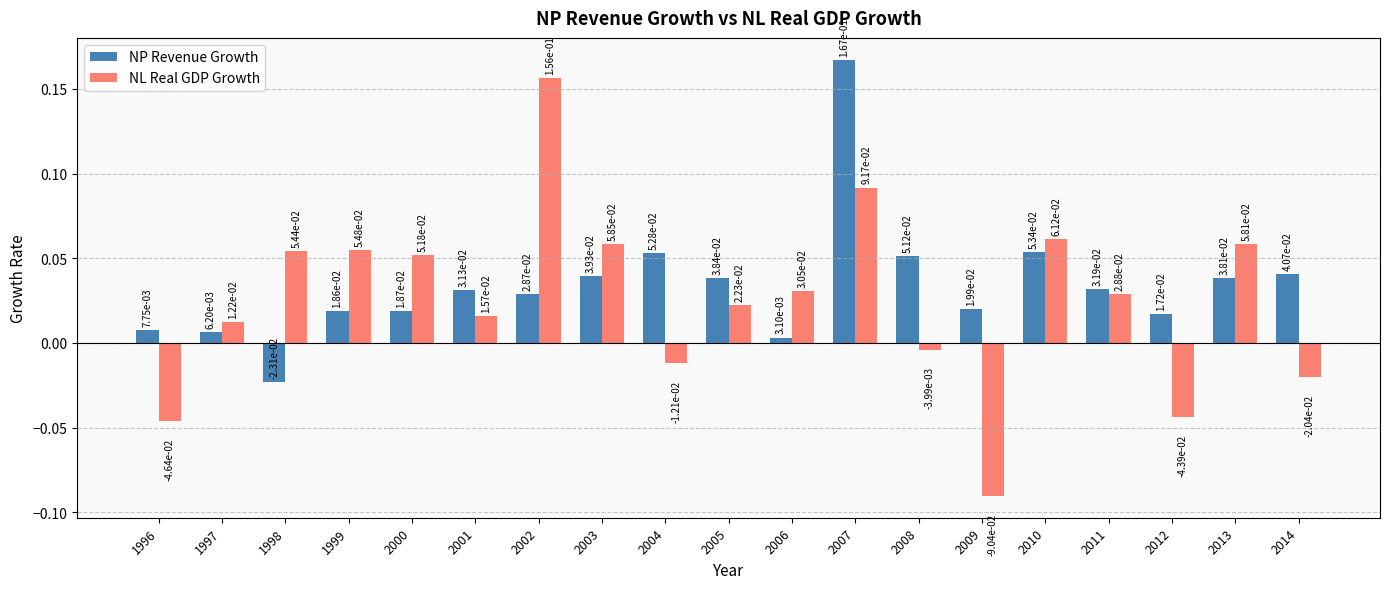

At which label does NP Revenue Growth first exceed 0?

1996